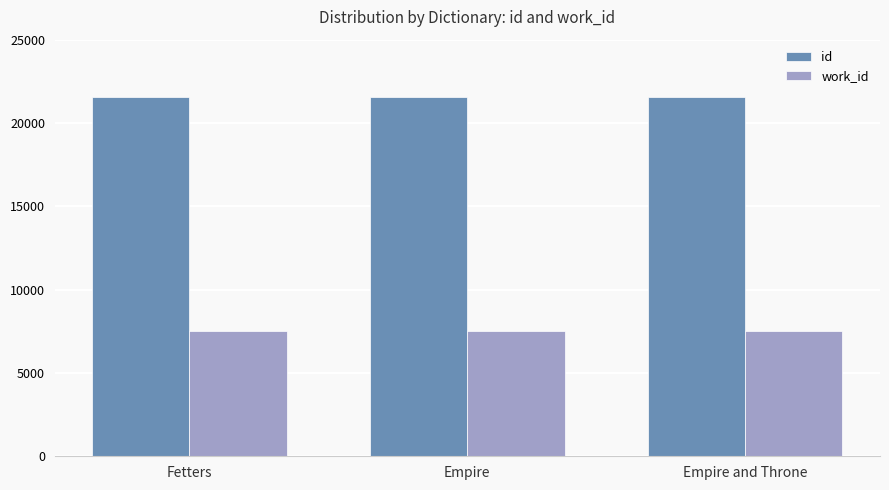

The value of id at Fetters is 11267. True or false?

False